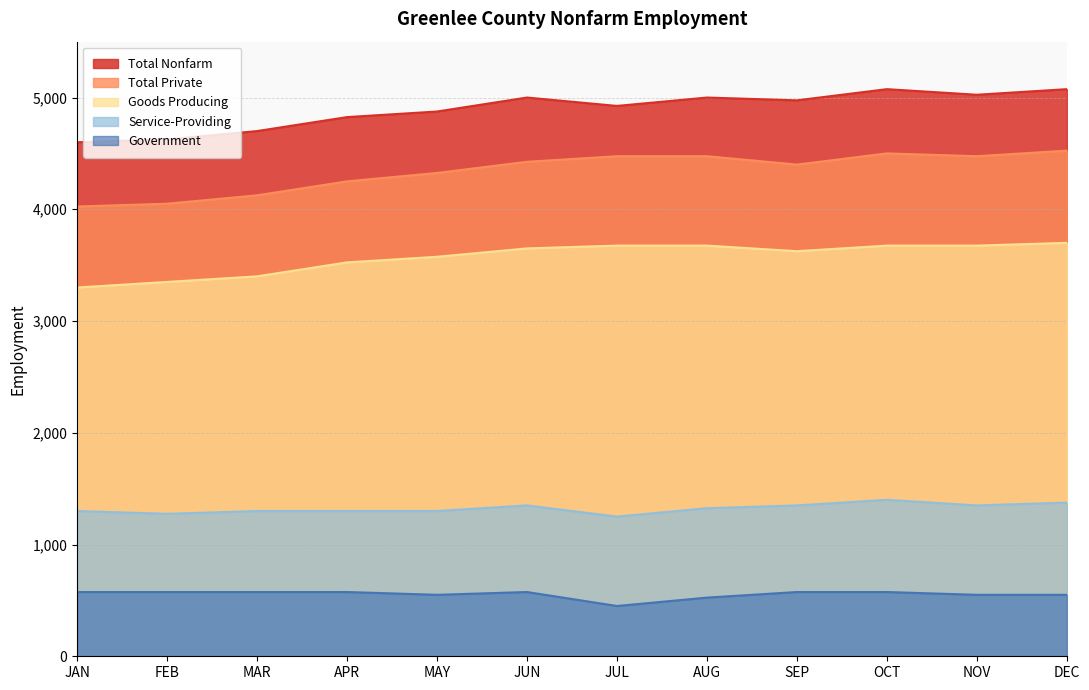

What position from the right is JAN?

12